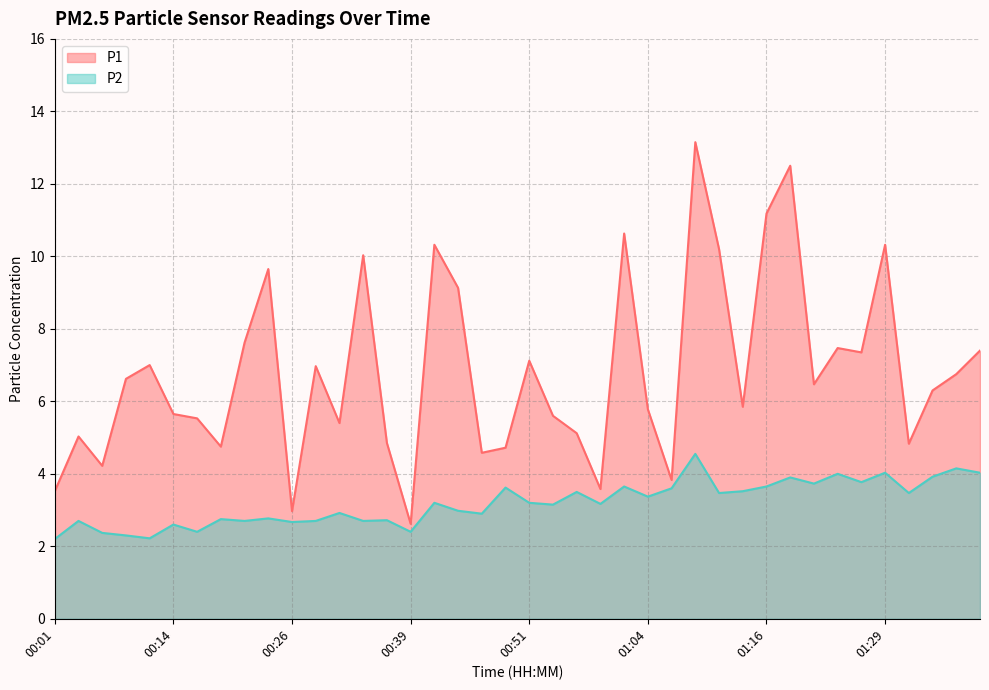

What is the average value of the P1 series?

6.8